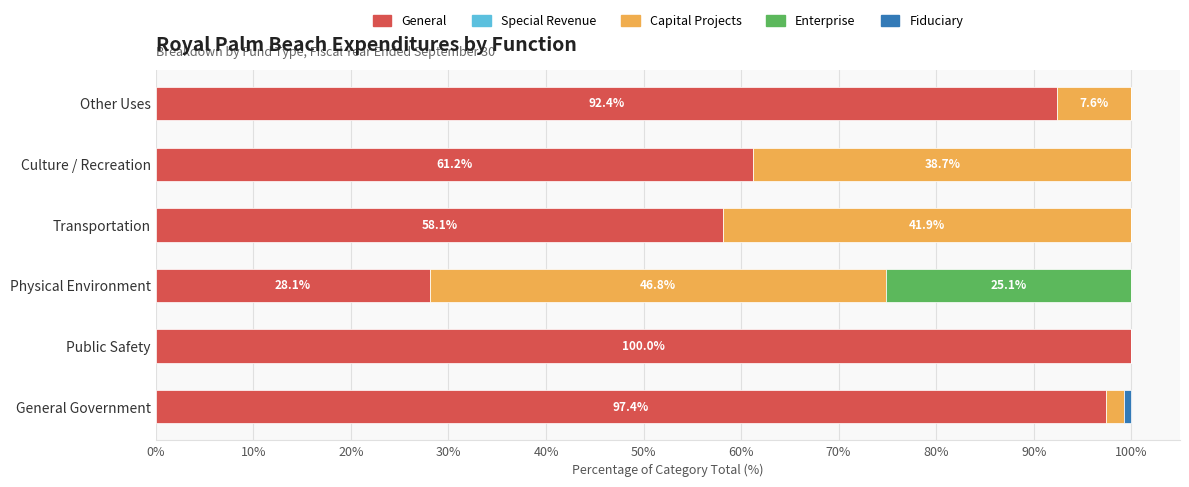

Where is General nearest to the value 64?

Culture / Recreation